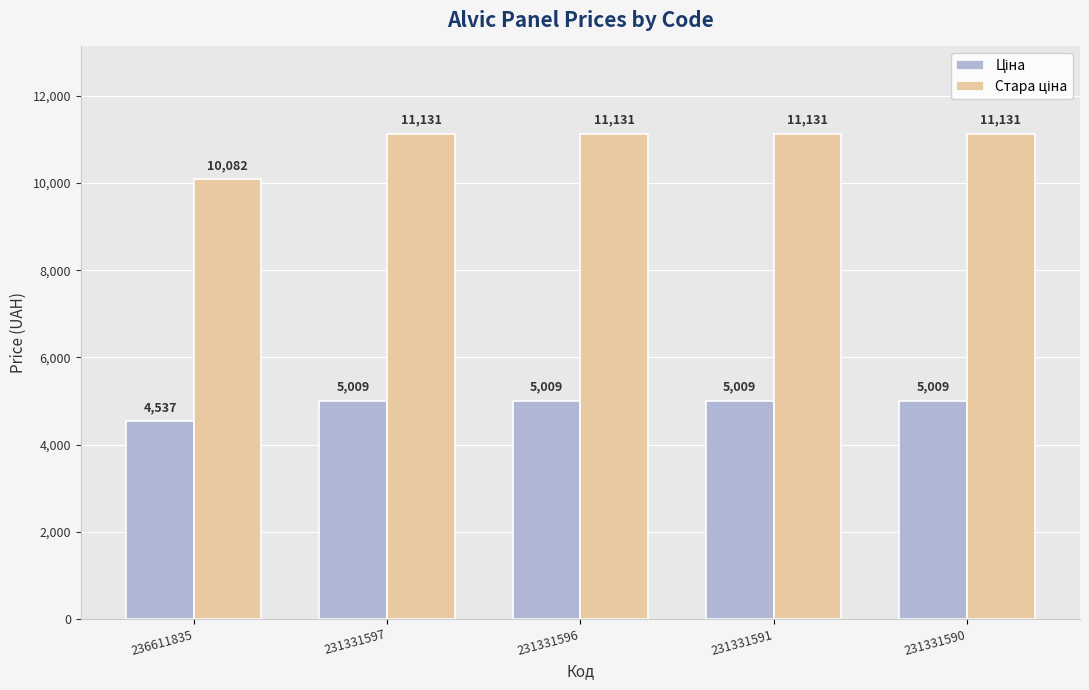

At how many categories does at least one series exceed 7434?

5